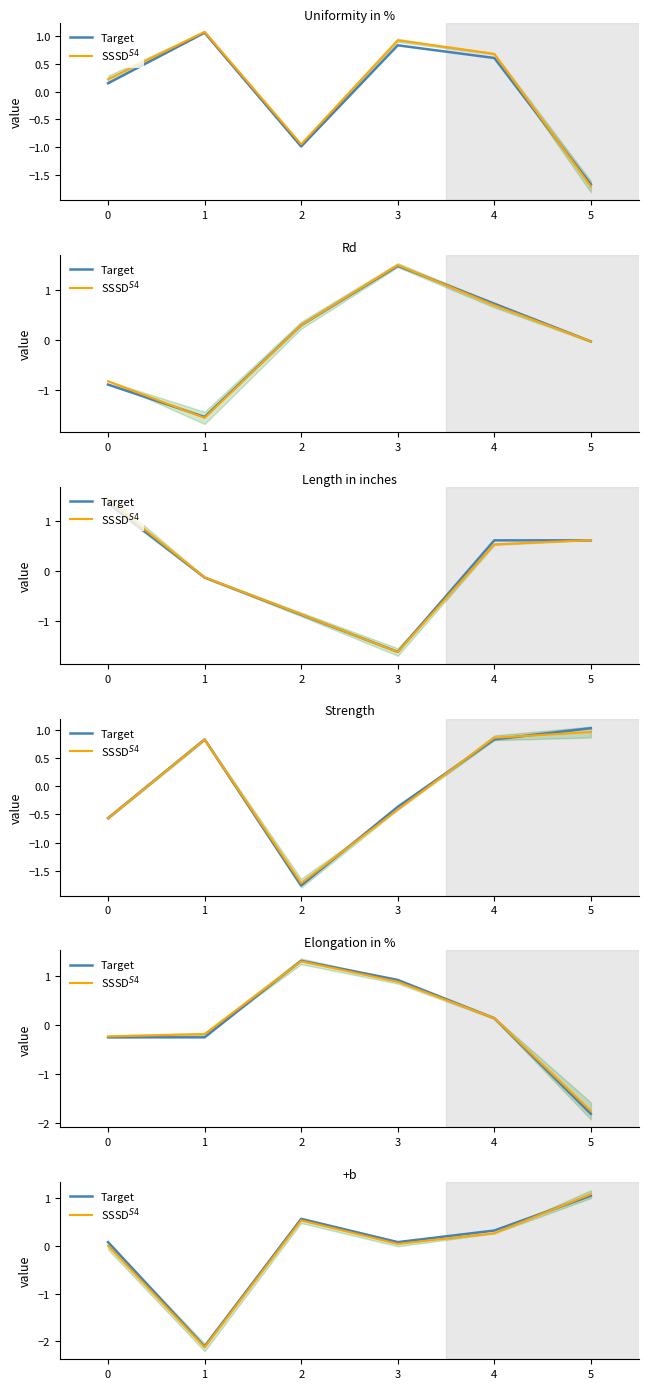

What is the value of the Target point at the 2nd from the left?

-2.1